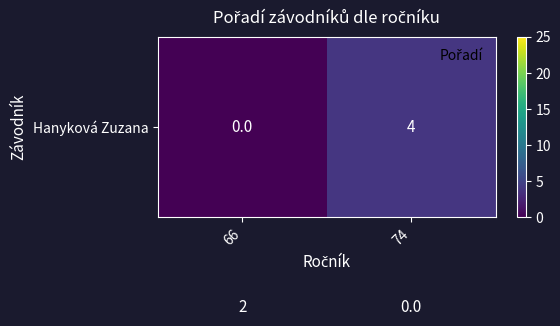

How many categories are shown in the chart?

2